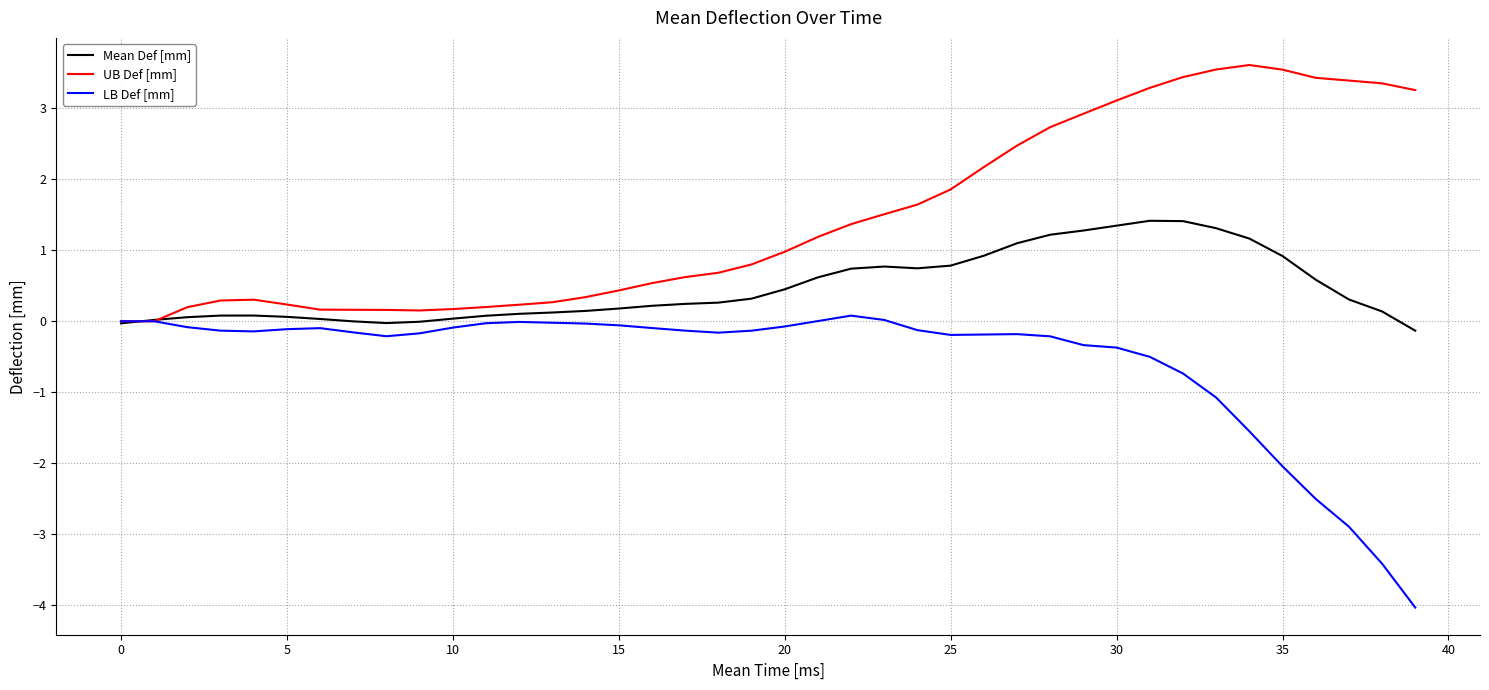

List the series in order of their overall mean, lowest first.

LB Def [mm], Mean Def [mm], UB Def [mm]